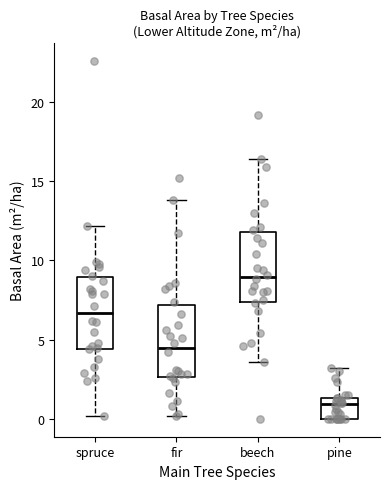

Where does the upper whisker of the box for spruce end on the y-axis? The values are not printed on the chart, so give them approximately, as read against the axis.

12.0